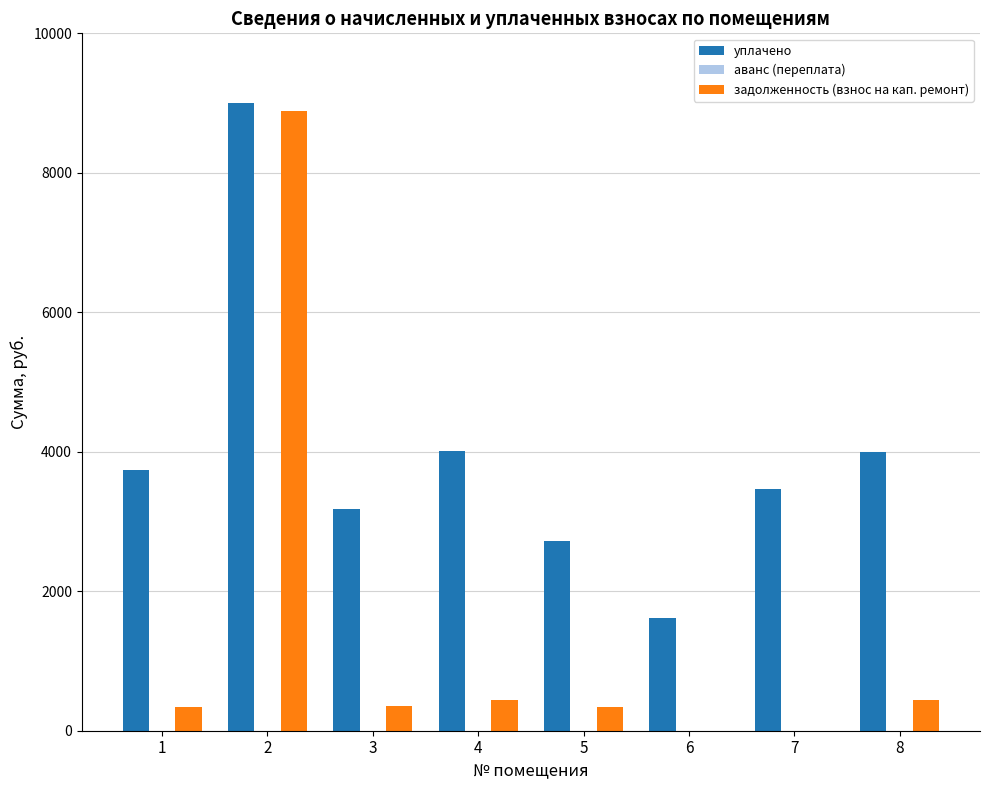

What is the greatest value displayed?

9000.0